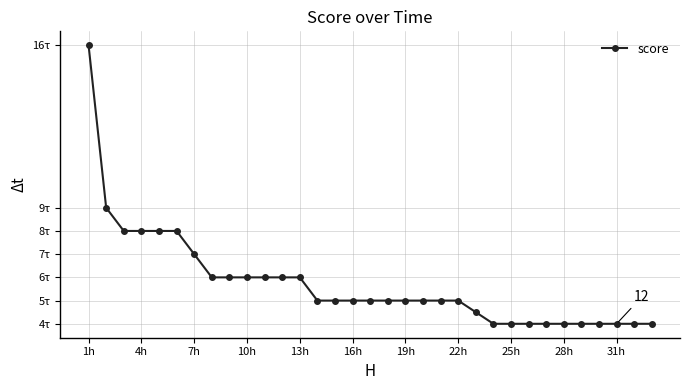

Does the chart have visible grid lines?

Yes